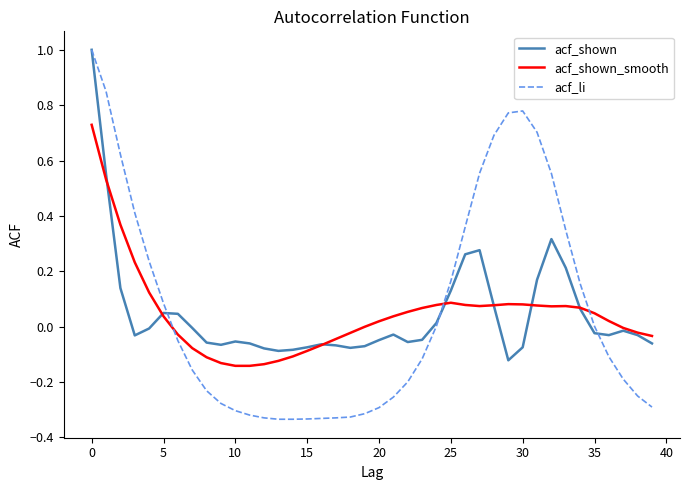

Which series has the widest spread of values?

acf_li